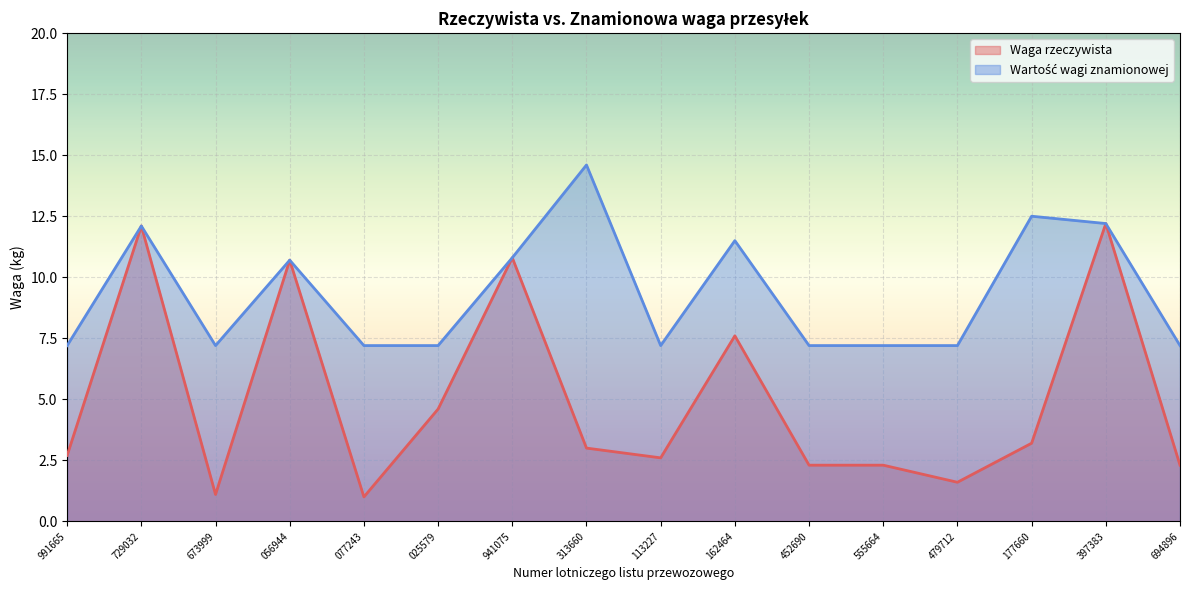

Reading right to left, list all the values displayed in this chart.

Waga rzeczywista: 2.3	12.2	3.2	1.6	2.3	2.3	7.6	2.6	3.0	10.8	4.6	1.0	10.7	1.1	12.1	2.7
Wartość wagi znamionowej: 7.2	12.2	12.5	7.2	7.2	7.2	11.5	7.2	14.6	10.8	7.2	7.2	10.7	7.2	12.1	7.2